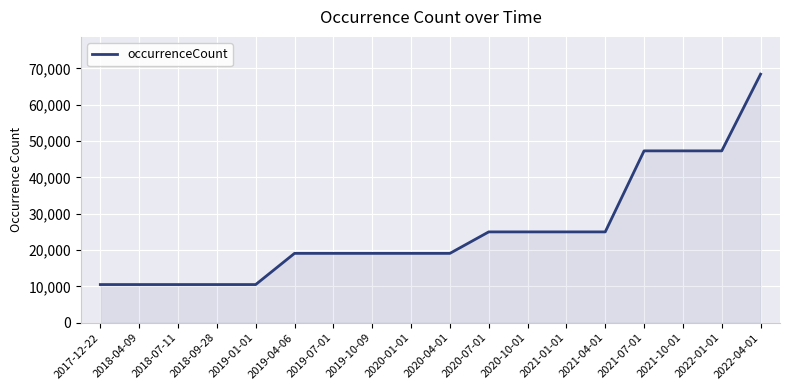

Count the values in the range 10508 to 25009.

14